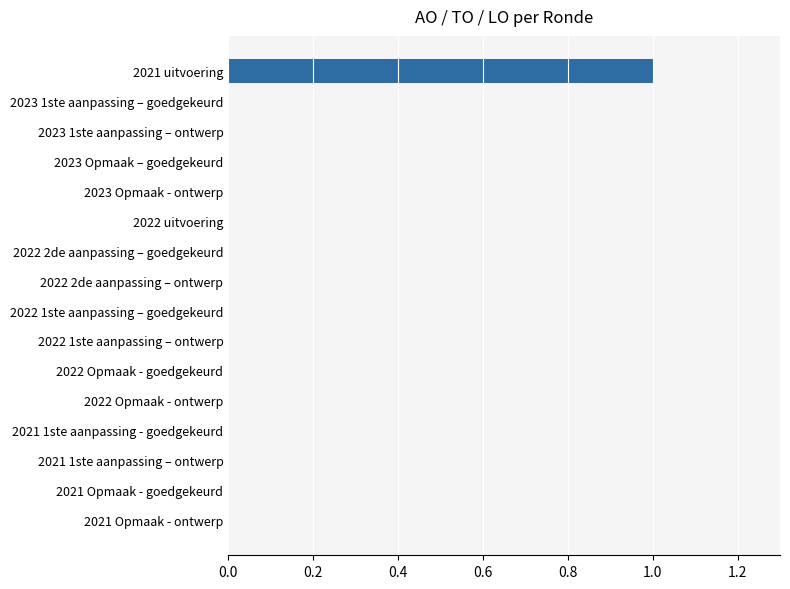

True or false: the data shows 1 at 2021 Opmaak - ontwerp.

False